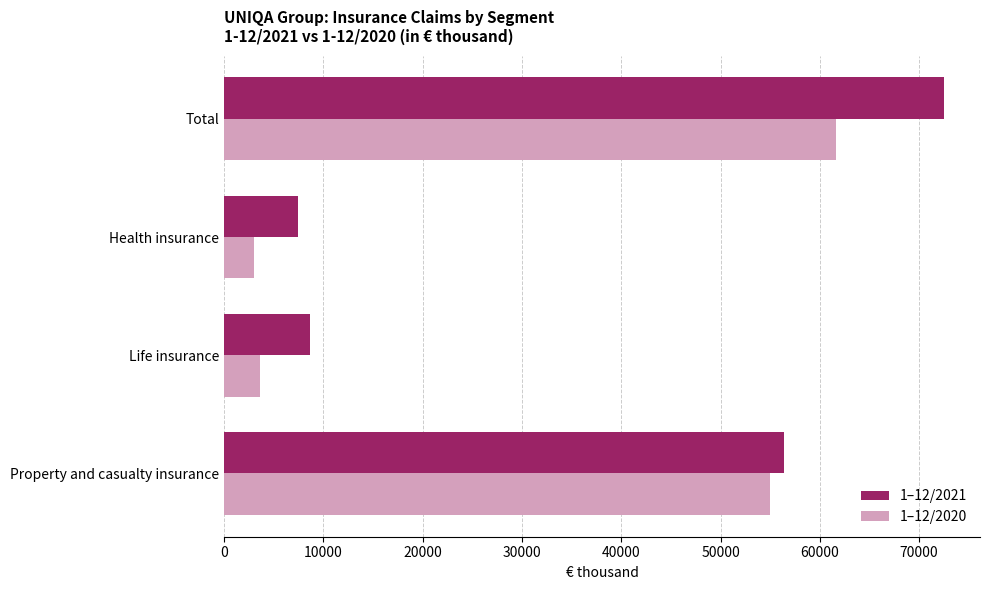

What is the difference between the maximum and minimum values in the 1–12/2021 series?

65034